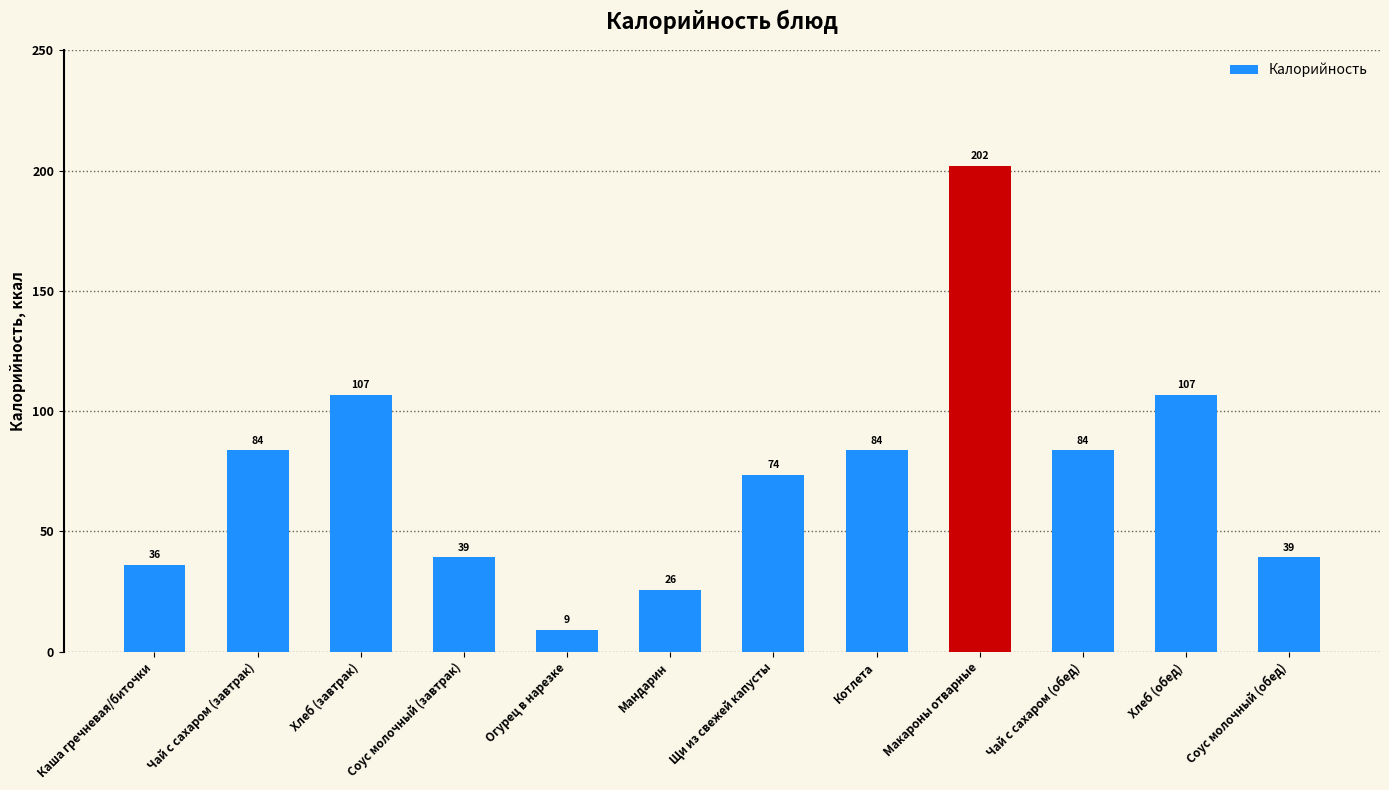

How many values exceed 83?

6